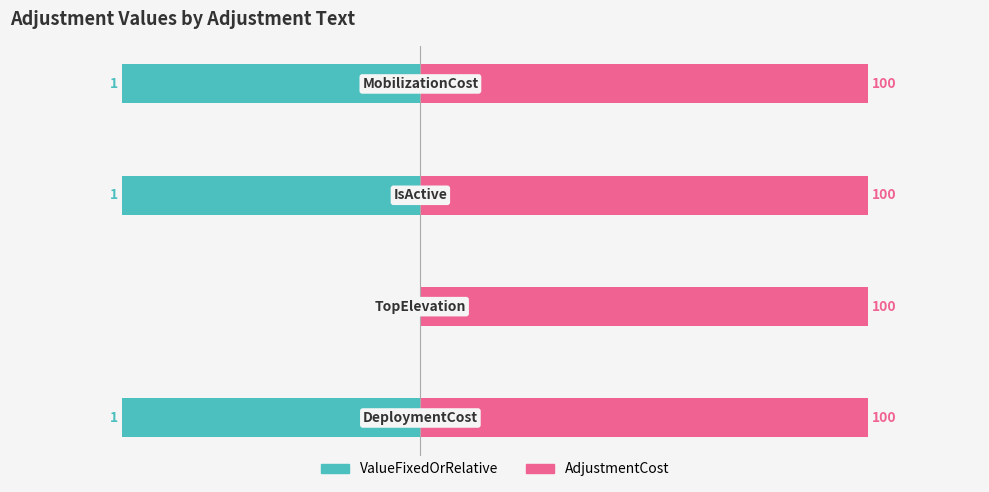

How many groups of bars are there?

4